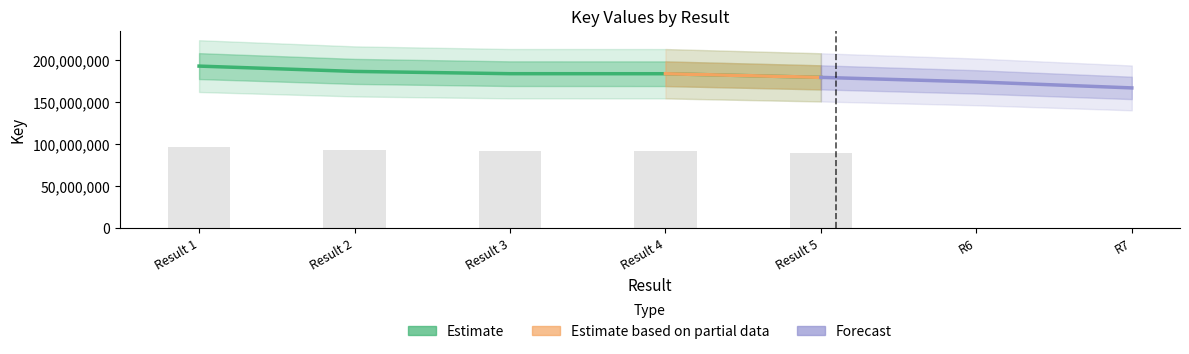

Which has a higher value, Result 4 or Result 2?

Result 2